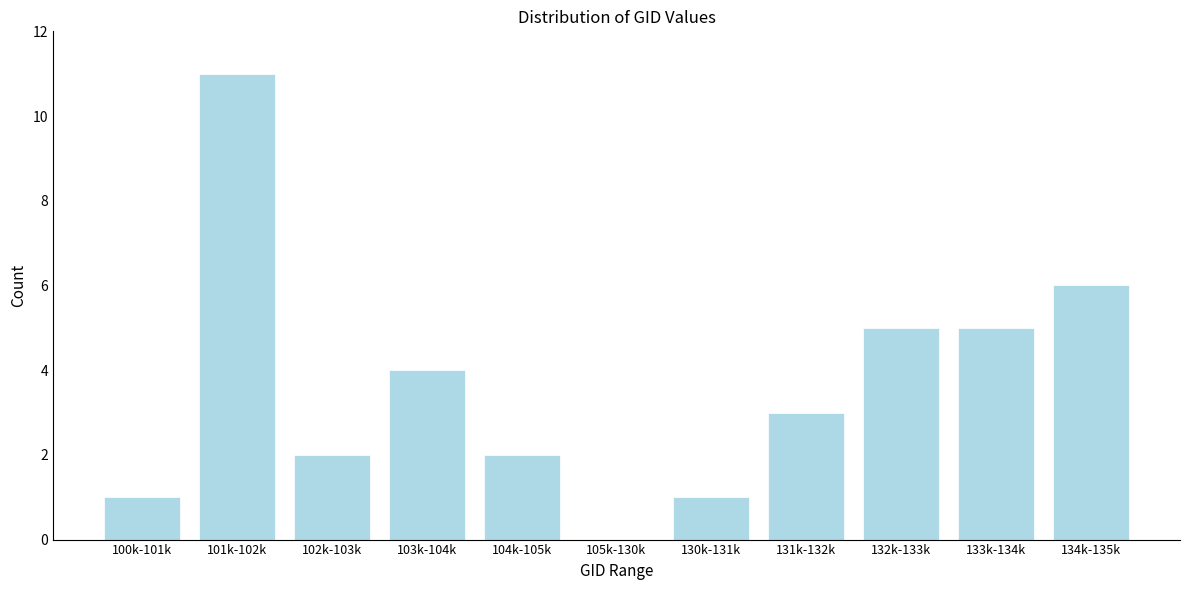

Reading left to right, list all the values displayed in this chart.

100k-101k=1	101k-102k=11	102k-103k=2	103k-104k=4	104k-105k=2	105k-130k=0	130k-131k=1	131k-132k=3	132k-133k=5	133k-134k=5	134k-135k=6